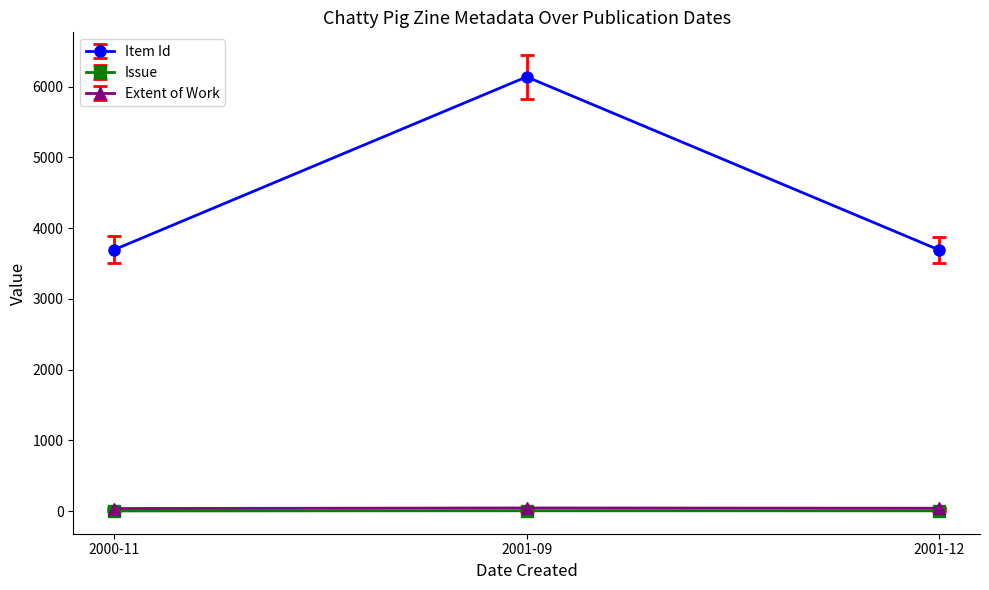

What is the sum of all Issue values?

9